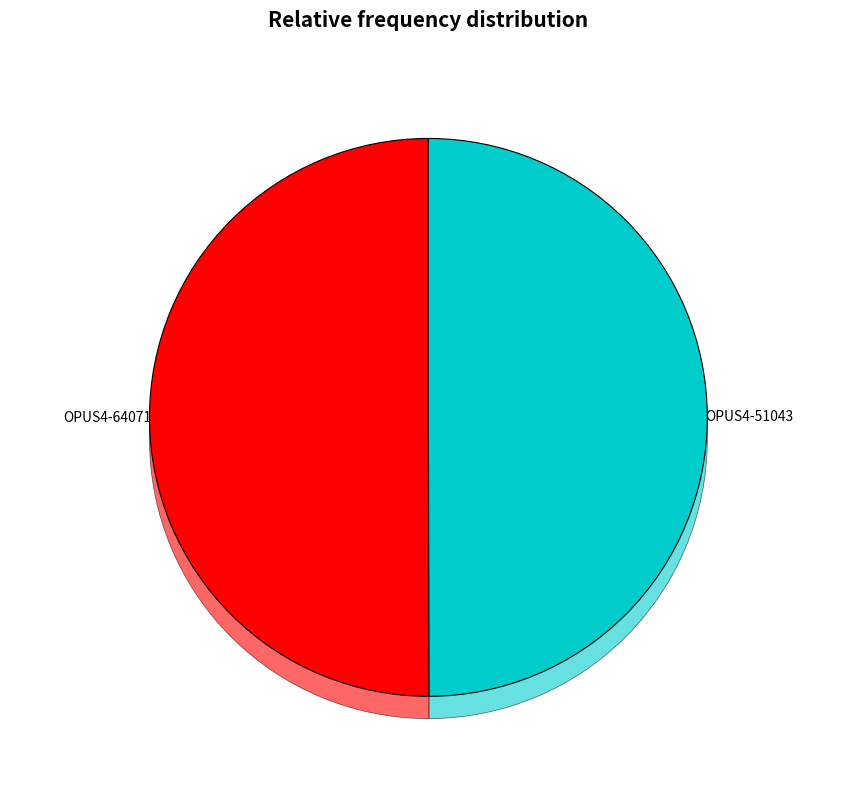

Is there any slice that represents more than half of the pie?

Yes